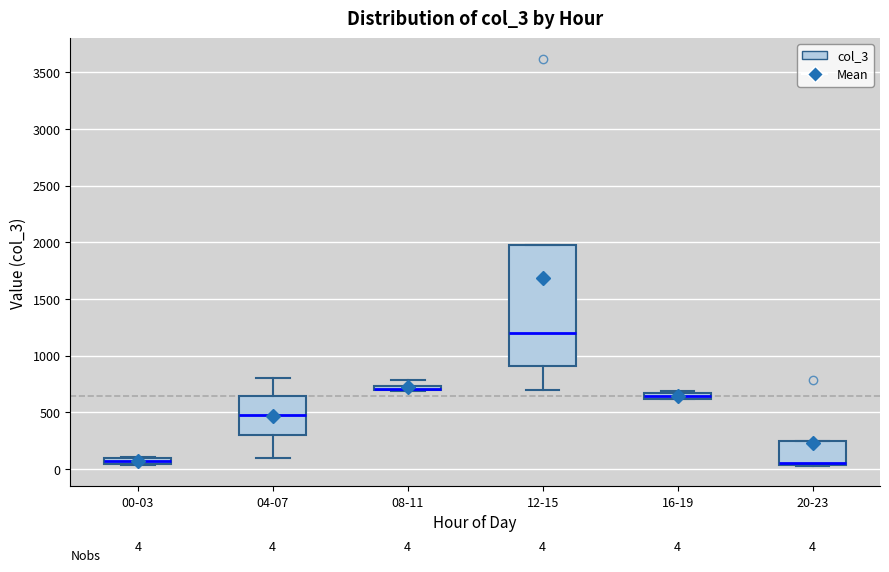

Comparing the boxes themselves (not the whiskers), which one is the tallest?

12-15